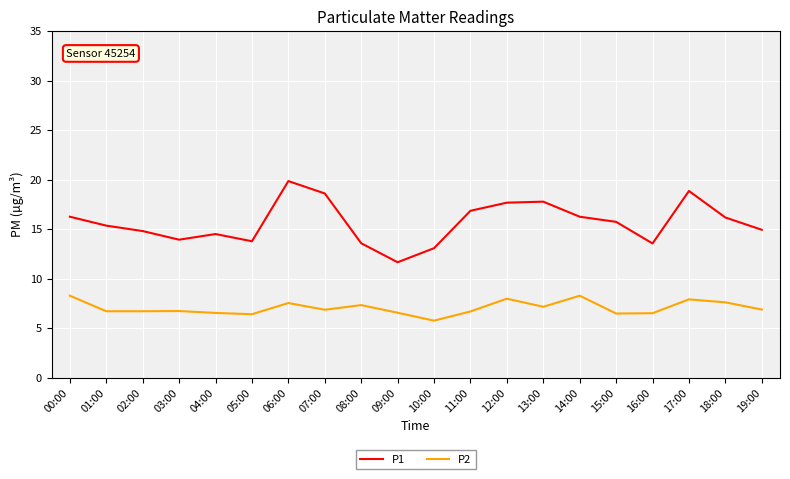

At how many categories does at least one series exceed 19?

1